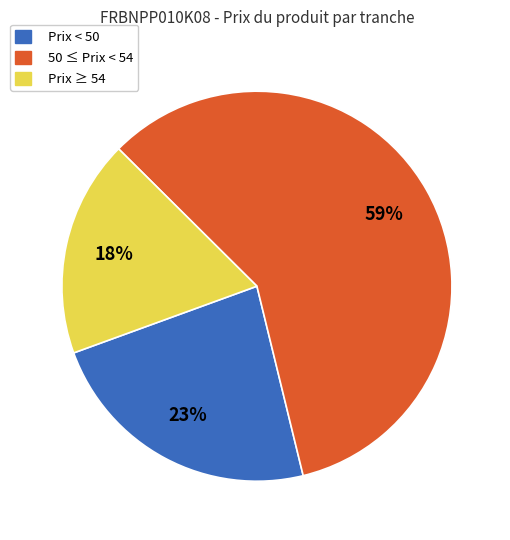

To the nearest percent, what percentage of the pie is Prix < 50?

23%